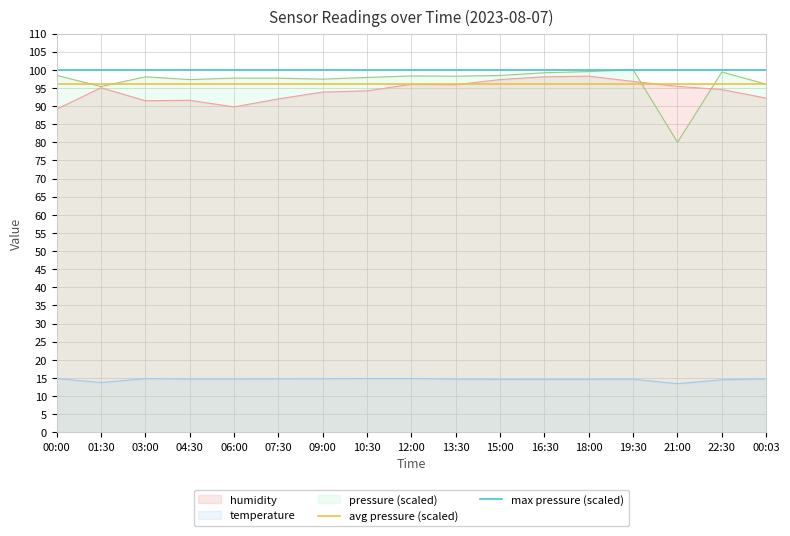

Is the value of pressure (scaled) at 07:30 greater than the value of humidity at 03:00?

Yes